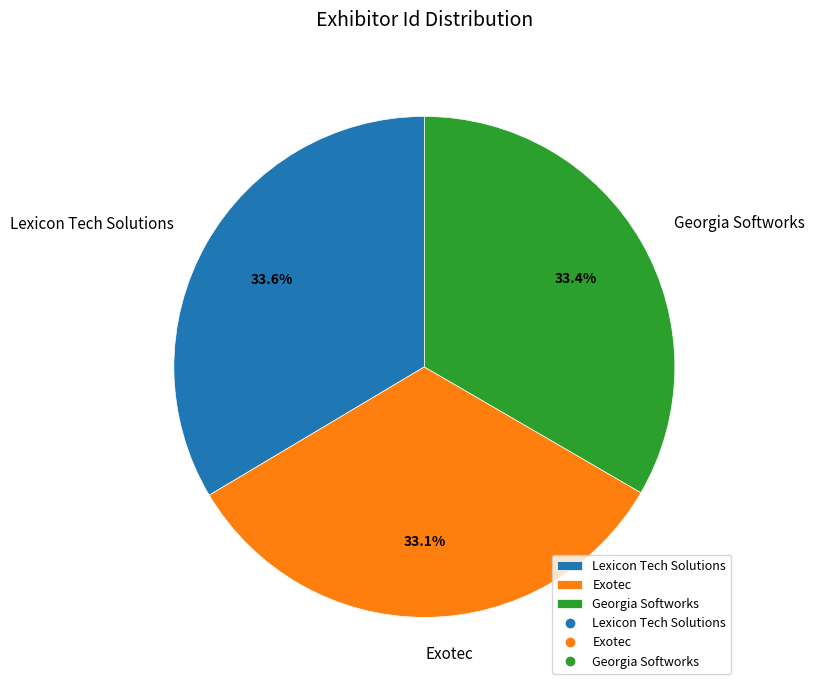

To the nearest percent, what is the combined percentage of Exotec and Lexicon Tech Solutions?

67%